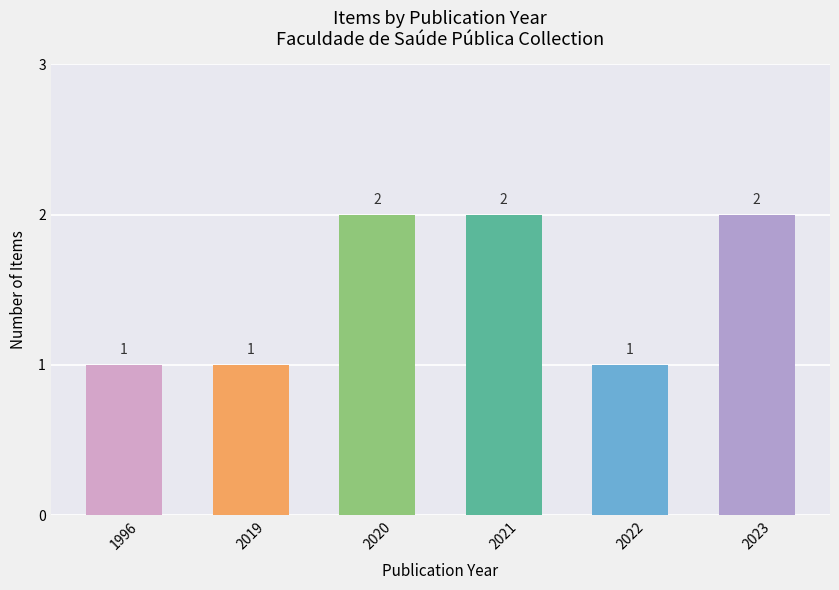

How many values are between 1 and 2?

6